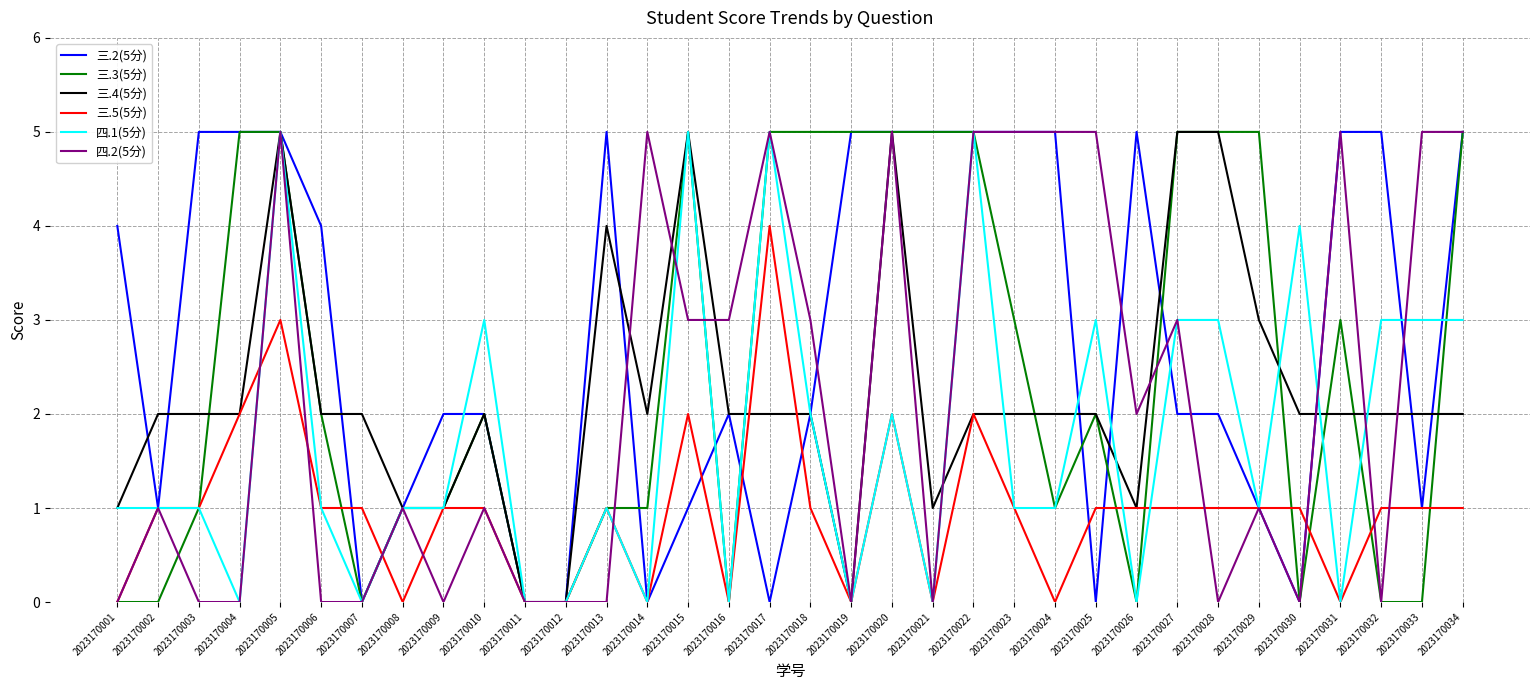

Between 2023170016 and 2023170018, which series saw the biggest shift?

三.3(5分)